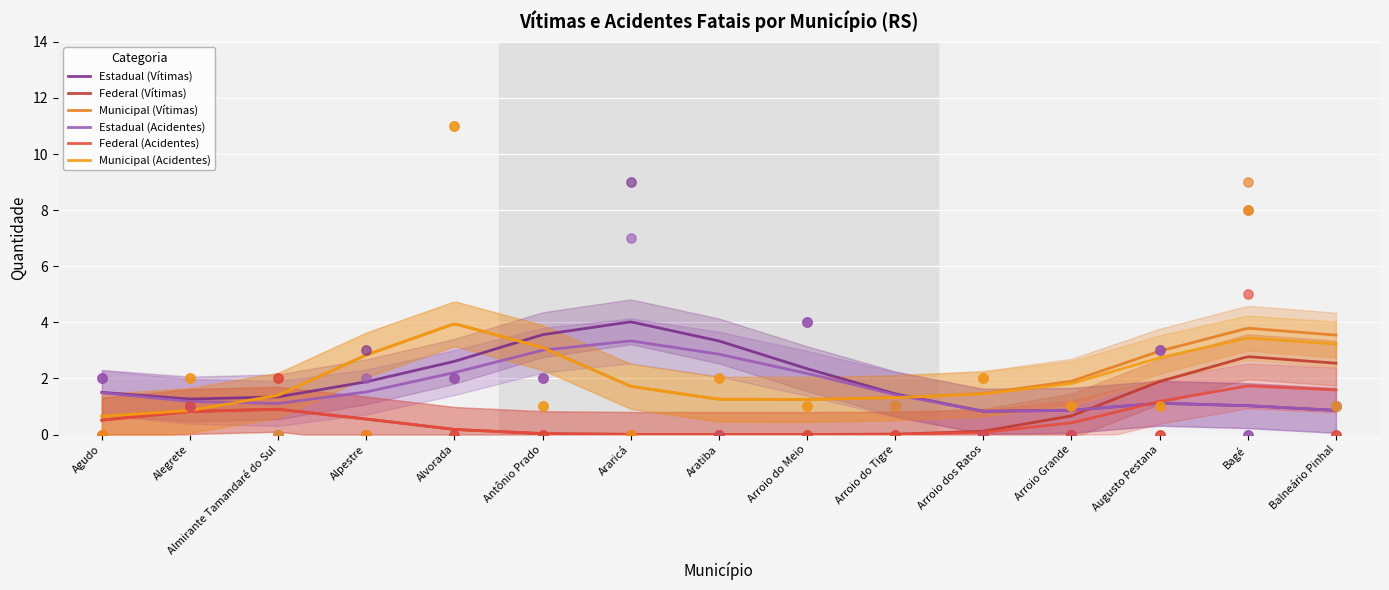

Which series reaches the minimum Y coordinate?

Estadual (Vítimas)